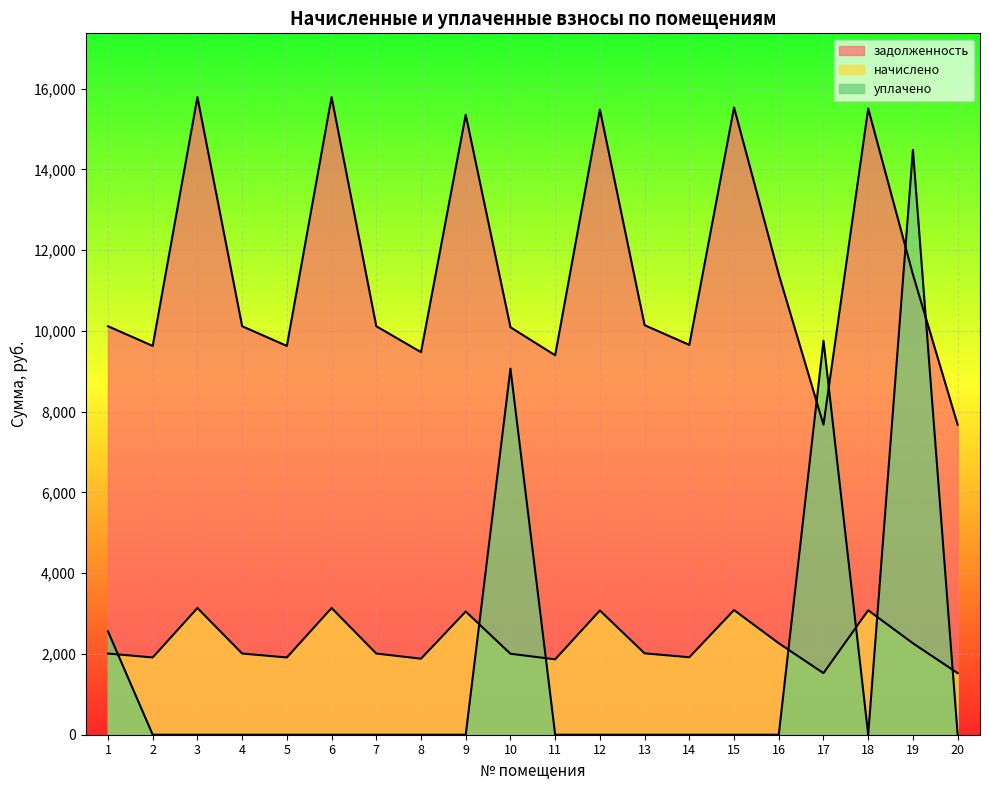

Rank the categories by начислено value from lowest to highest.

17, 20, 11, 8, 2, 5, 14, 10, 1, 4, 7, 13, 19, 16, 9, 12, 18, 15, 3, 6